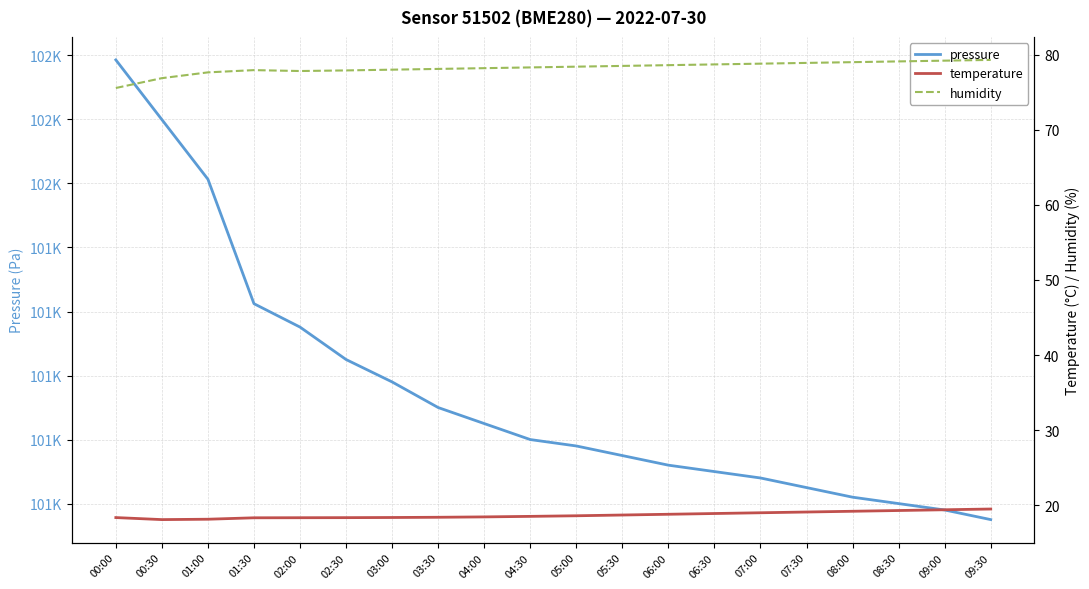

Reading left to right, extract all data points from this chart.

pressure: 00:00=101538.6	00:30=101519.9	01:00=101501.3	01:30=101462.4	02:00=101455.1	02:30=101445.0	03:00=101438.0	03:30=101430.0	04:00=101425.0	04:30=101420.0	05:00=101418.0	05:30=101415.0	06:00=101412.0	06:30=101410.0	07:00=101408.0	07:30=101405.0	08:00=101402.0	08:30=101400.0	09:00=101398.0	09:30=101395.0
temperature: 00:00=18.4	00:30=18.1	01:00=18.1	01:30=18.3	02:00=18.3	02:30=18.4	03:00=18.4	03:30=18.4	04:00=18.4	04:30=18.5	05:00=18.6	05:30=18.7	06:00=18.8	06:30=18.9	07:00=19.0	07:30=19.1	08:00=19.2	08:30=19.3	09:00=19.4	09:30=19.5
humidity: 00:00=75.6	00:30=76.9	01:00=77.6	01:30=77.9	02:00=77.8	02:30=77.9	03:00=78.0	03:30=78.1	04:00=78.2	04:30=78.3	05:00=78.4	05:30=78.5	06:00=78.6	06:30=78.7	07:00=78.8	07:30=78.9	08:00=79.0	08:30=79.1	09:00=79.2	09:30=79.3